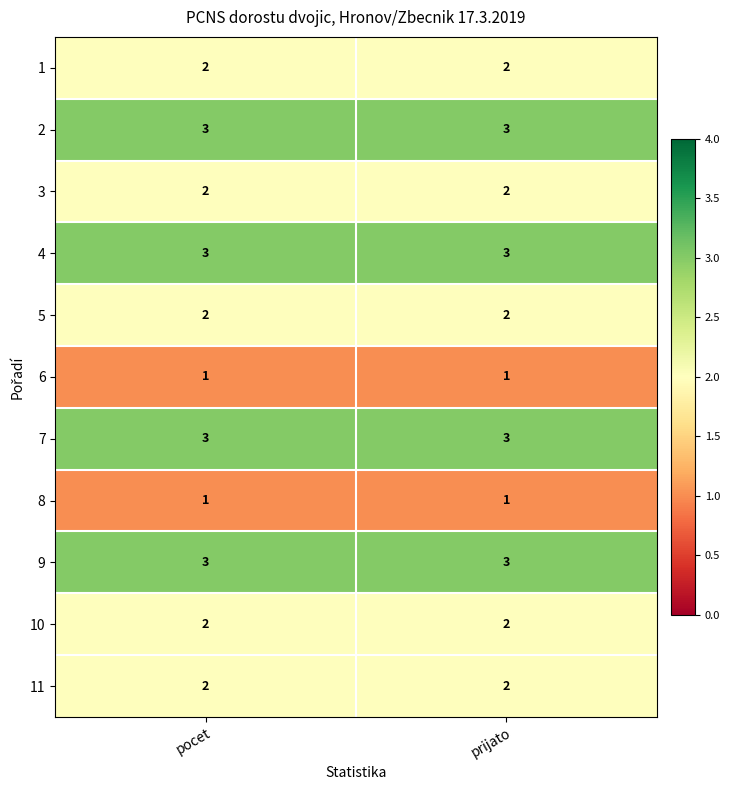

What is the greatest value displayed?

3